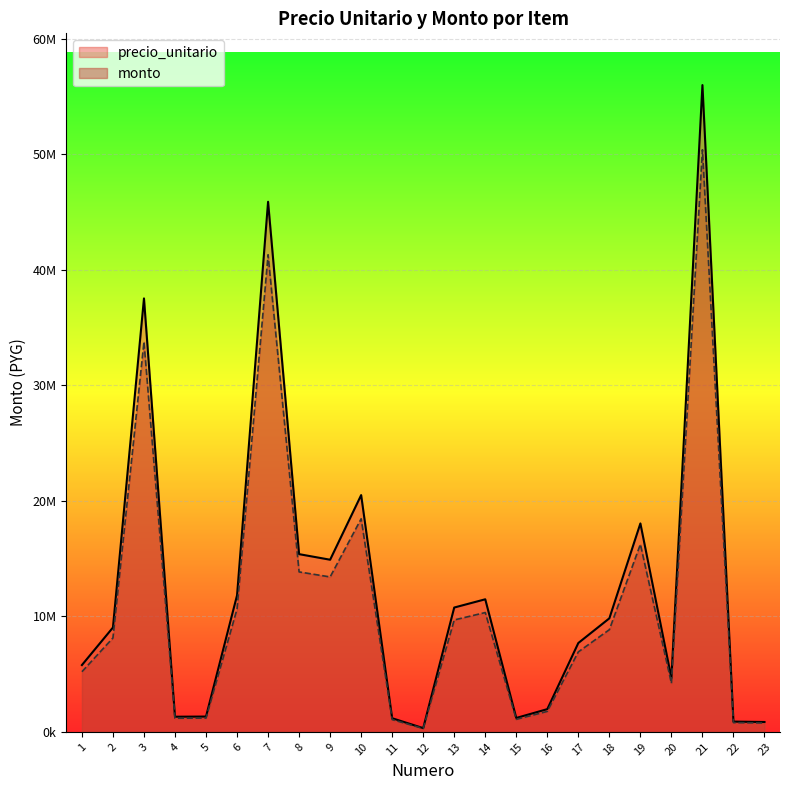

At how many categories does at least one series exceed 13809320?

7